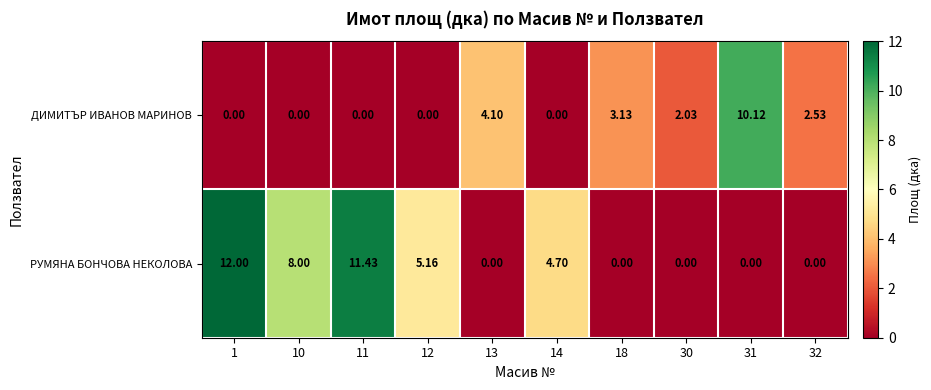

At 31, list the series in order from largest to smallest.

ДИМИТЪР ИВАНОВ МАРИНОВ, РУМЯНА БОНЧОВА НЕКОЛОВА